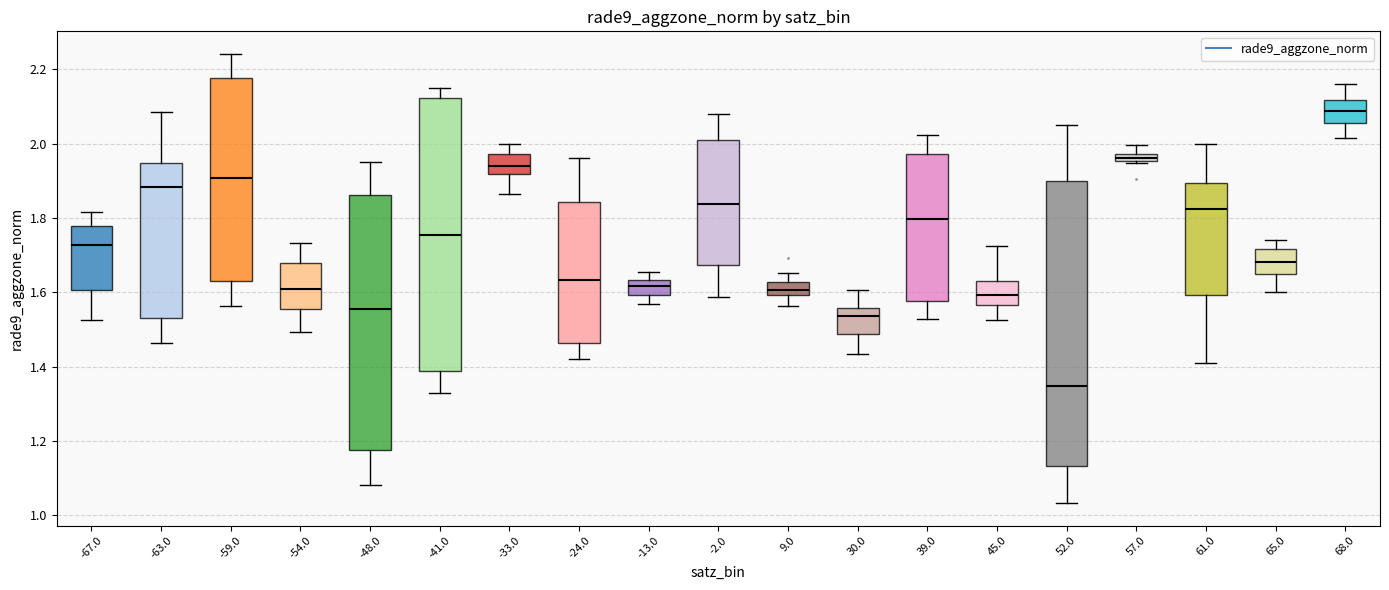

Comparing the boxes themselves (not the whiskers), which one is the tallest?

52.0